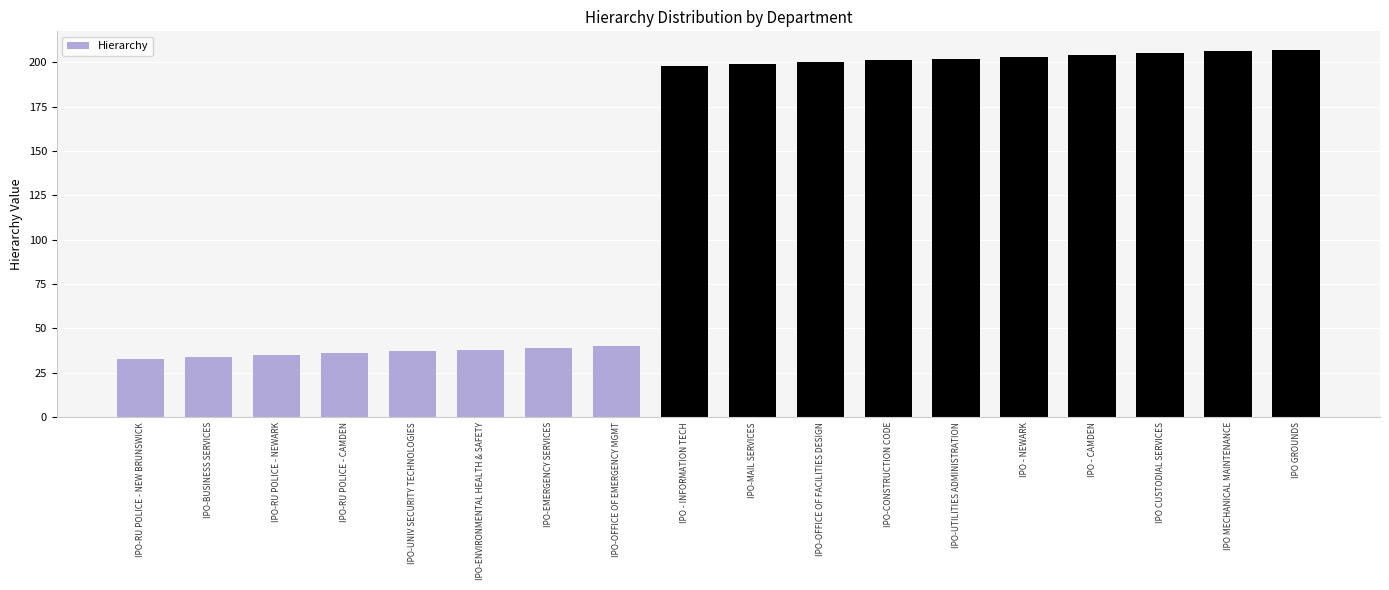

What is the average value?

129